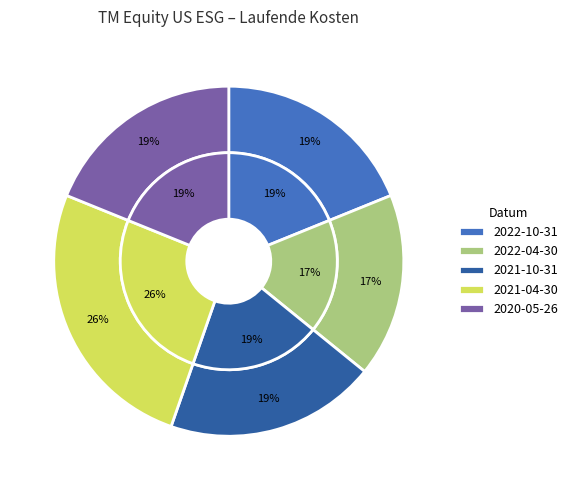

Is it true that 2022-10-31 is 8% of the pie?

False